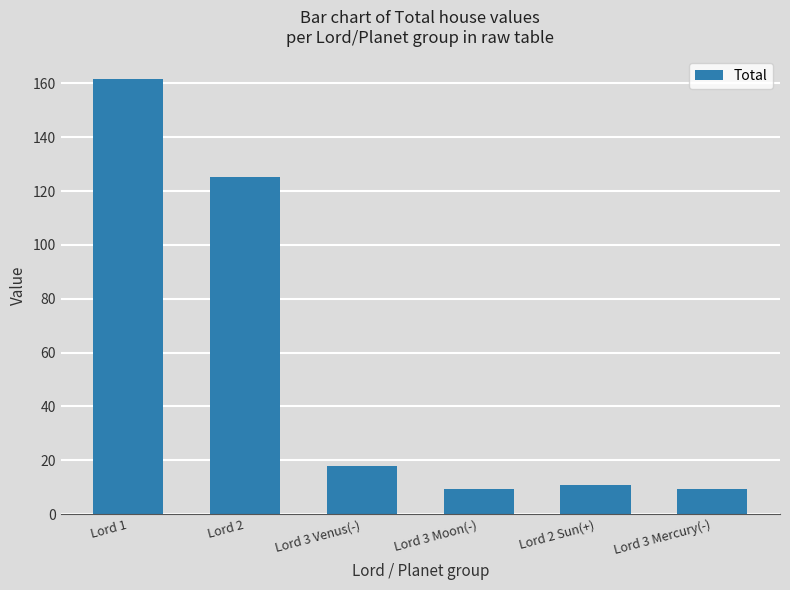

What is the average value?

55.7